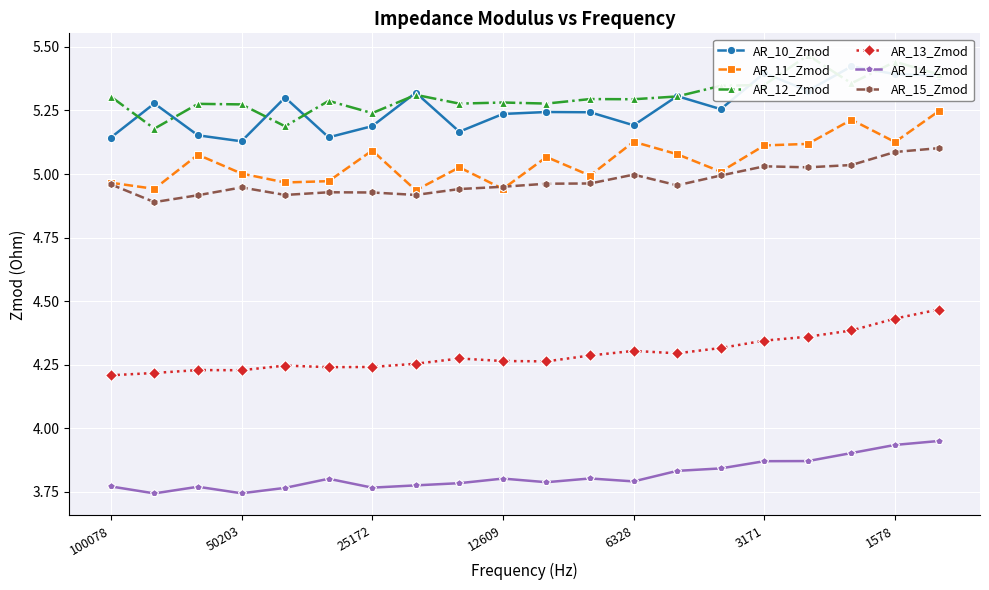

True or false: AR_11_Zmod and AR_14_Zmod intersect in this chart.

False